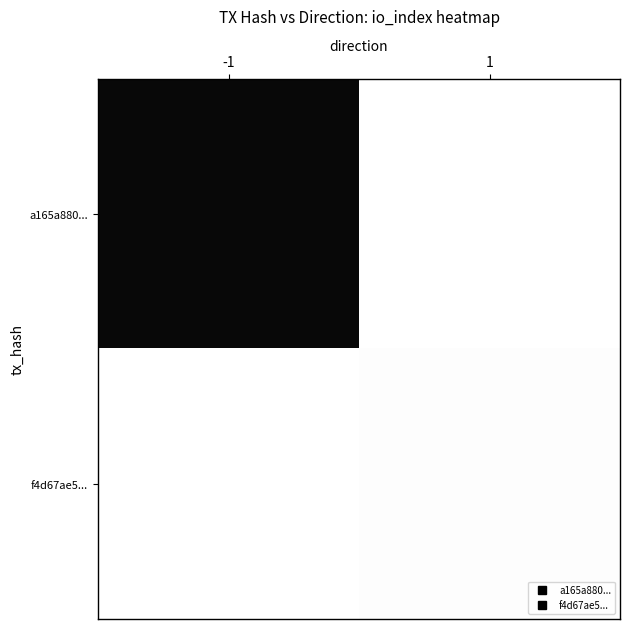

Rank the series by their maximum value, from highest to lowest.

a165a880..., f4d67ae5...